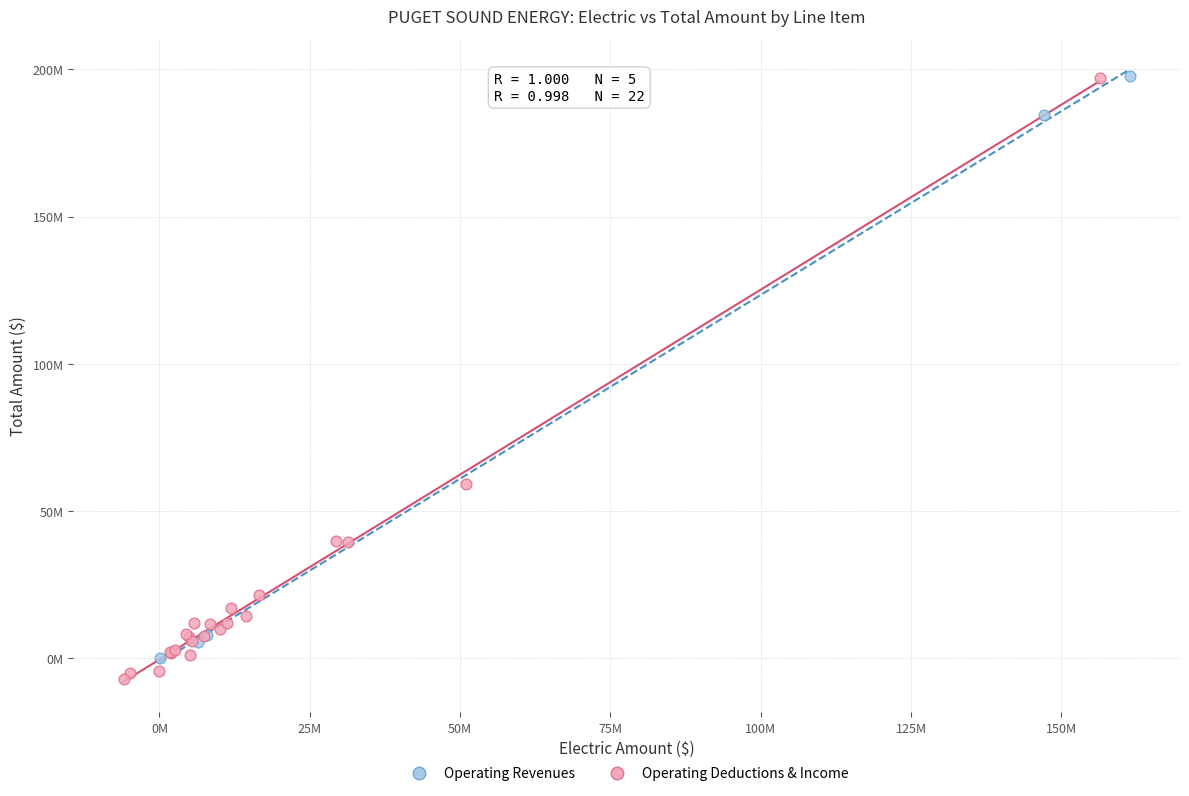

Which series has the widest spread of Y values?

Operating Deductions & Income